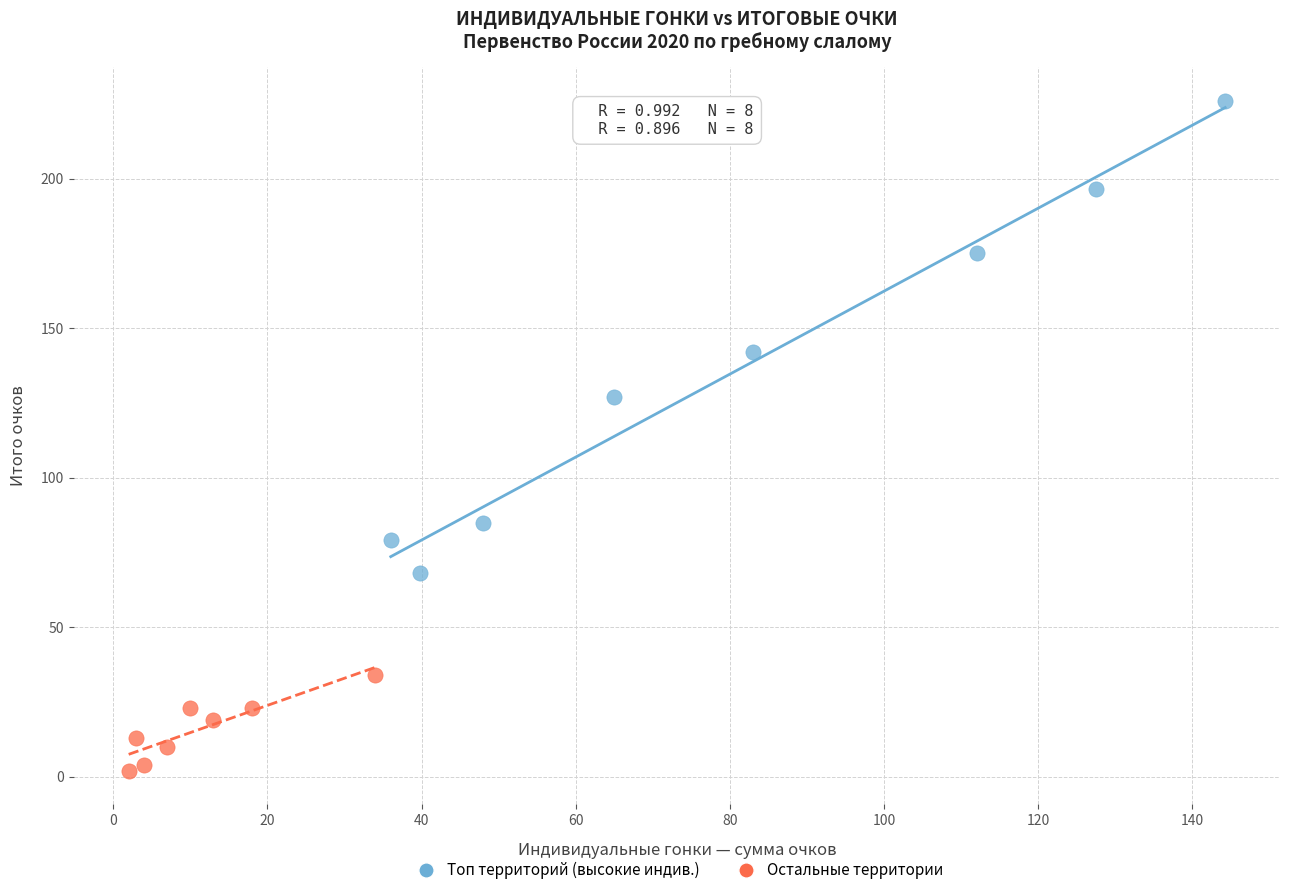

Which series has the largest Y range (max minus min)?

Топ территорий (высокие индив.)